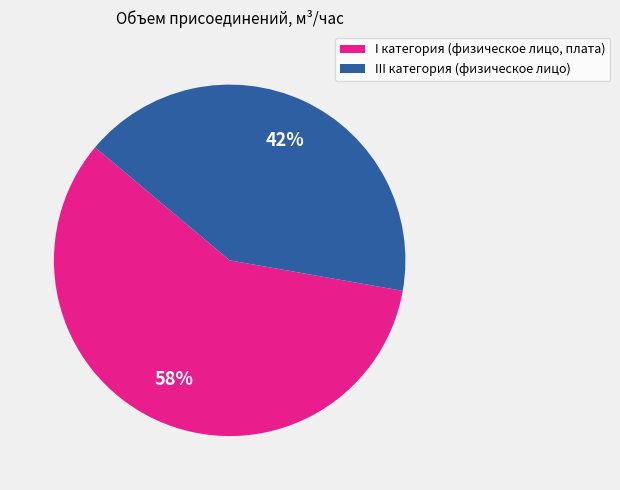

Count the number of slices in the pie.

2